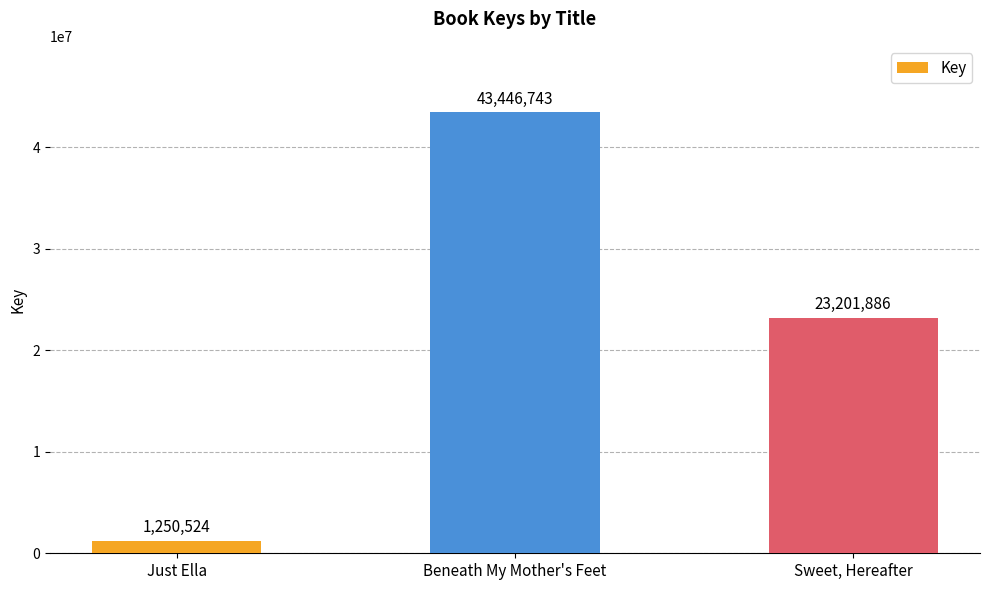

True or false: the data shows 1250524 at Just Ella.

True